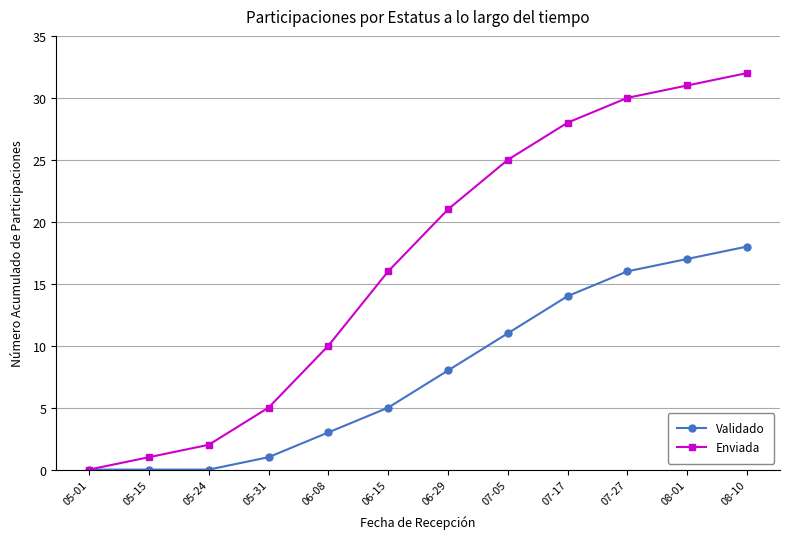

What is the label of the 5th point from the right?

07-05